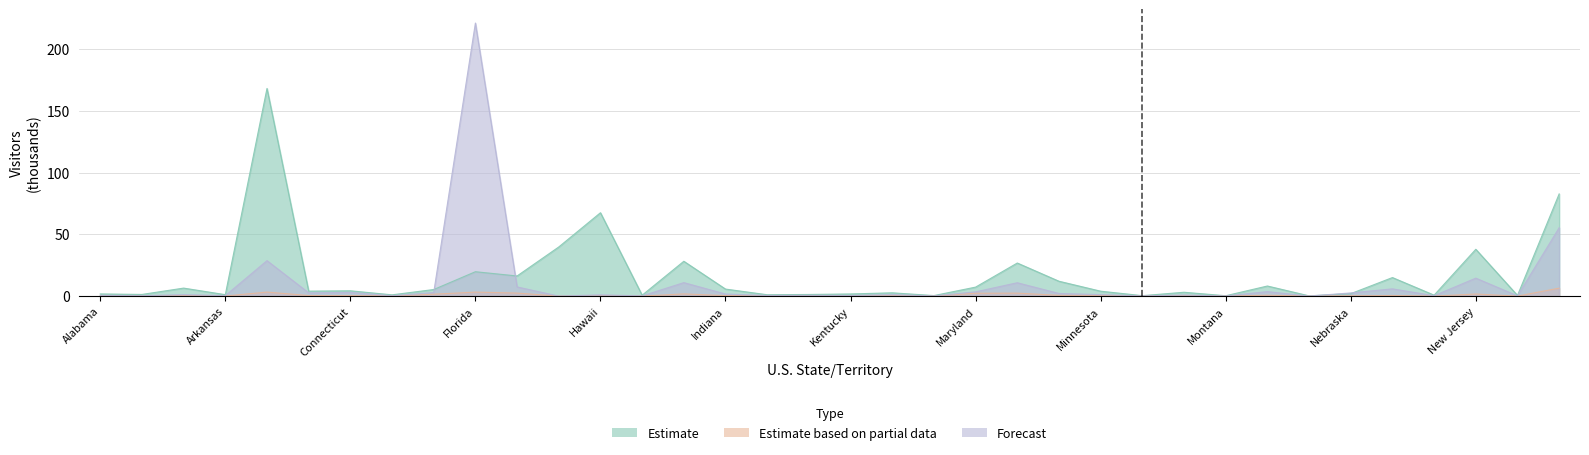

How many interior local peaks does the Estimate series have?

12